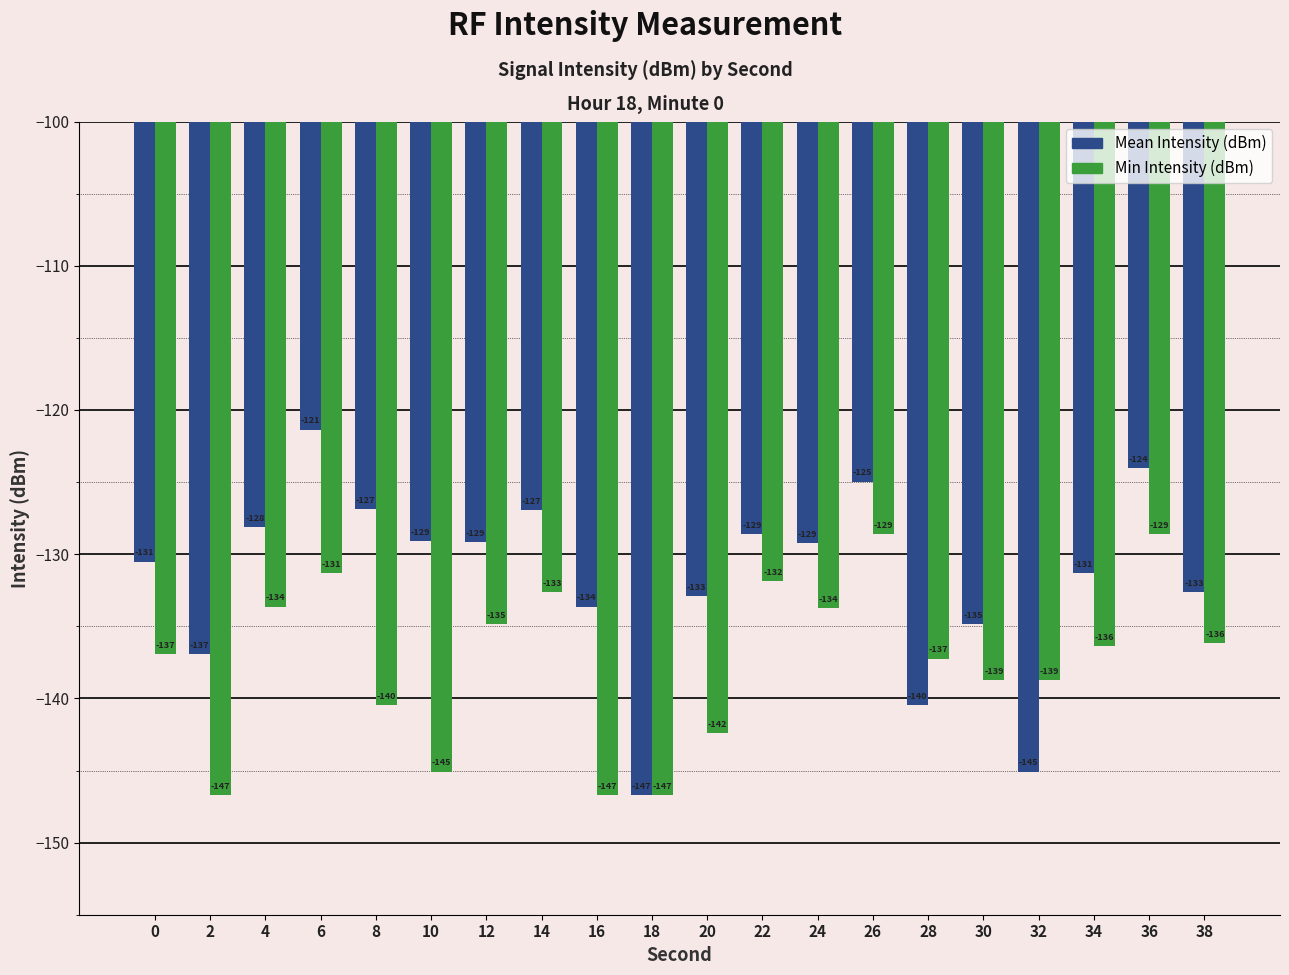

What are all the series names shown in the legend?

Mean Intensity (dBm), Min Intensity (dBm)